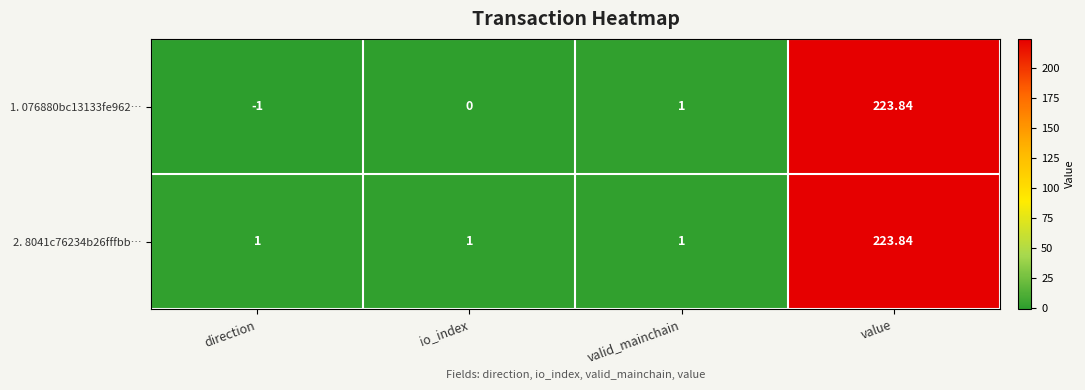

Which series has the largest range (max minus min)?

1. 076880bc13133fe962…